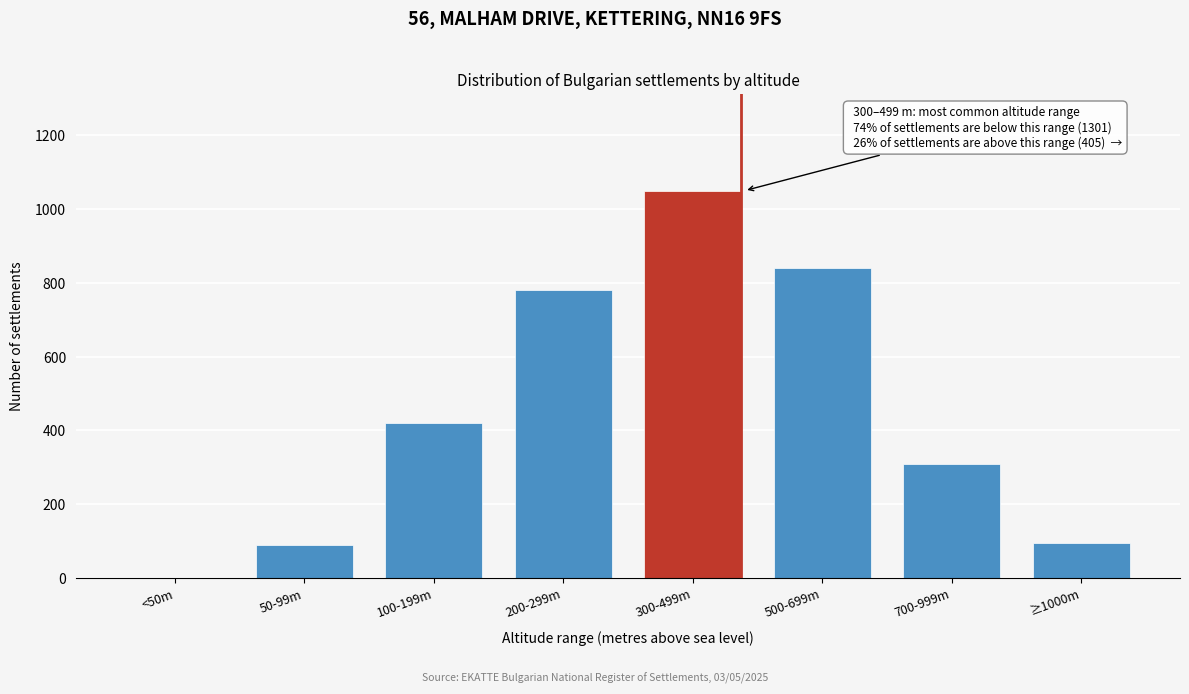

Reading left to right, transcribe all the data shown in this chart.

<50m=0	50-99m=89	100-199m=420	200-299m=780	300-499m=1050	500-699m=840	700-999m=310	≥1000m=95